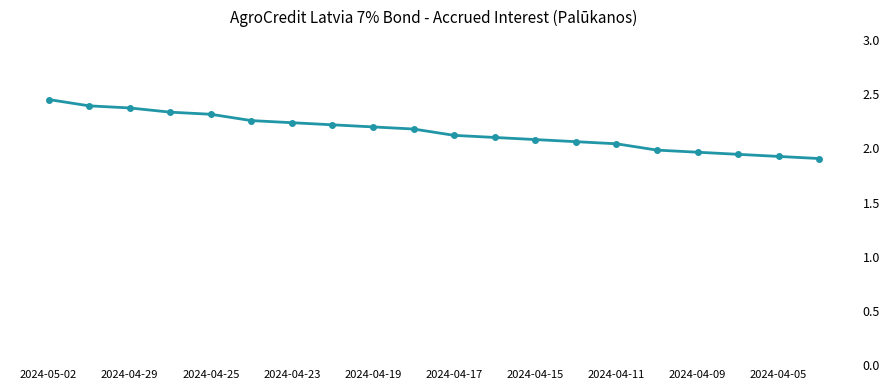

How many categories are shown in the chart?

20